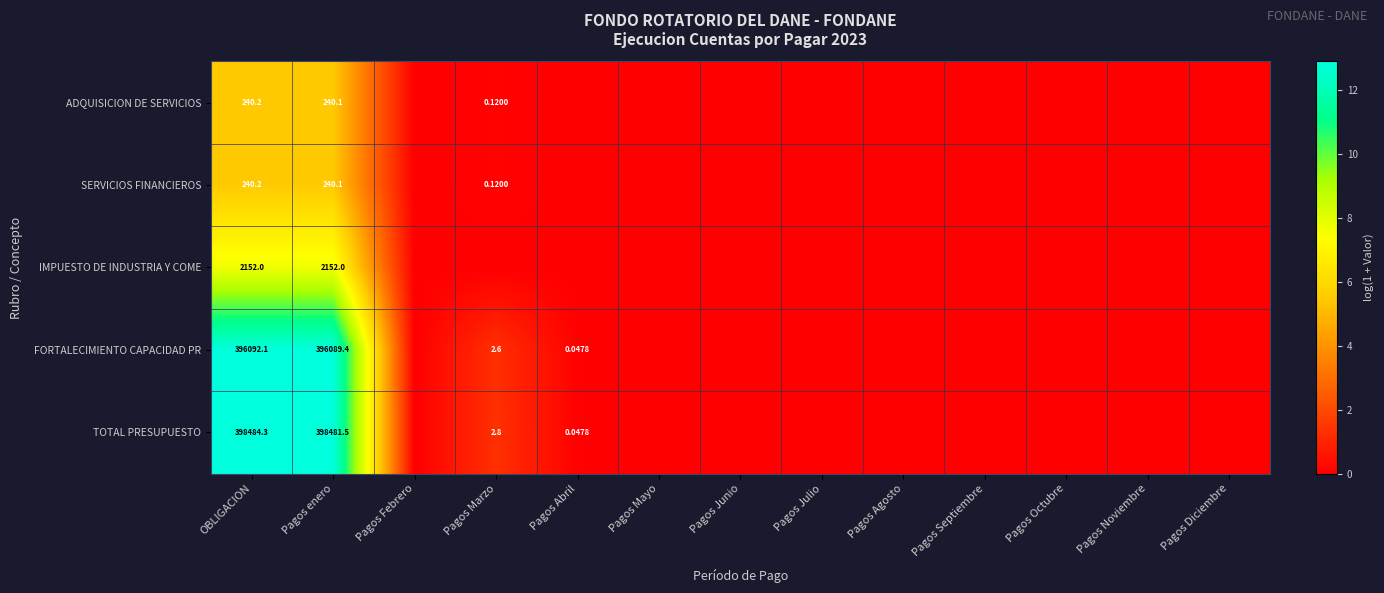

True or false: FORTALECIMIENTO CAPACIDAD PR has a value of 0.5 at Pagos Marzo.

False